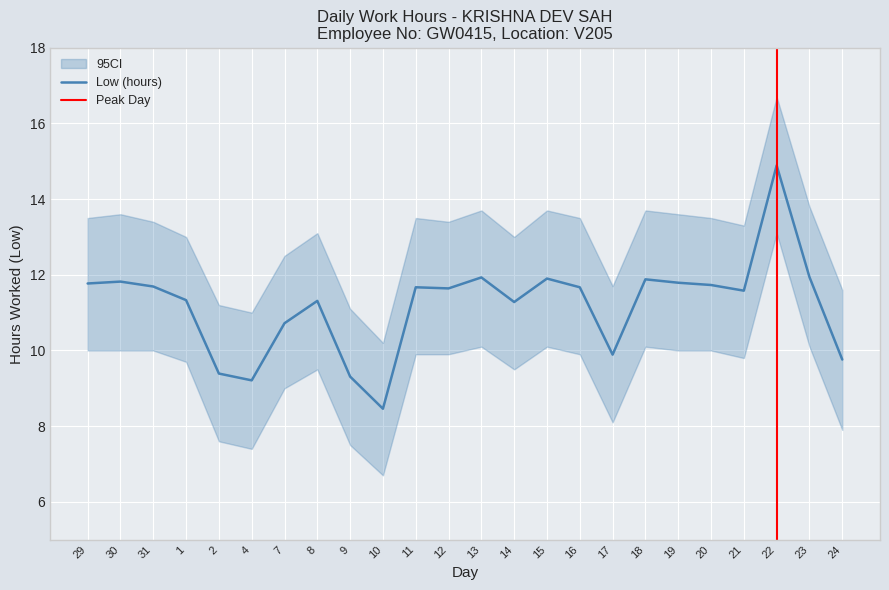

Reading left to right, extract all data points from this chart.

29=11.8	30=11.8	31=11.7	1=11.3	2=9.4	4=9.2	7=10.7	8=11.3	9=9.3	10=8.5	11=11.7	12=11.6	13=11.9	14=11.3	15=11.9	16=11.7	17=9.9	18=11.9	19=11.8	20=11.7	21=11.6	22=14.9	23=11.9	24=9.8